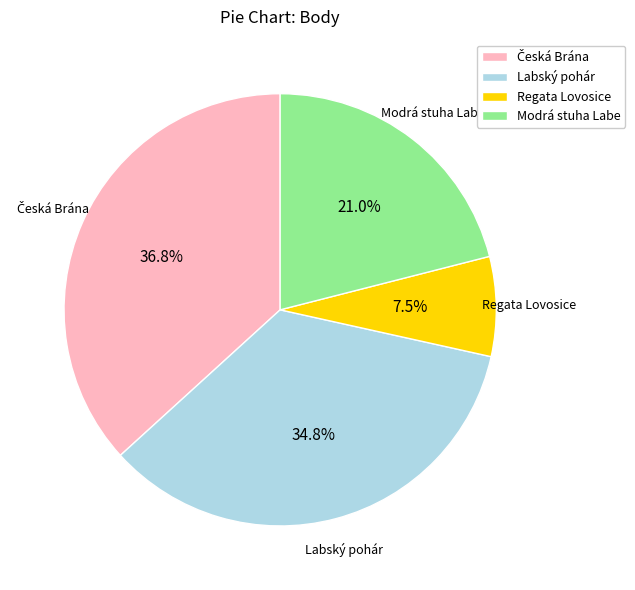

Which slice is the smallest?

Regata Lovosice